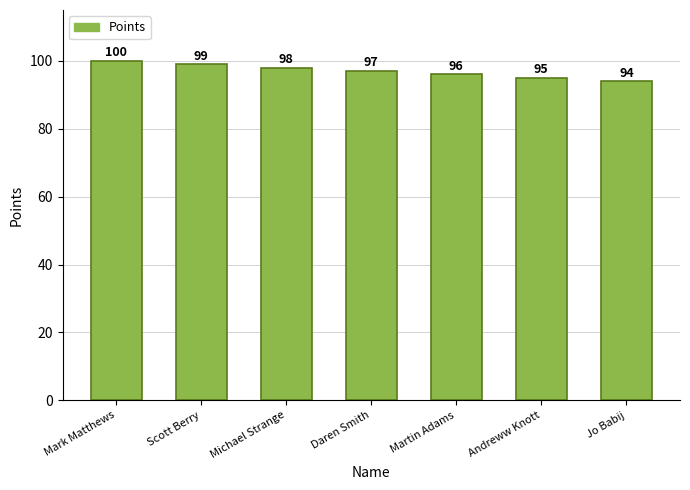

List the labels in order of value, smallest first.

Jo Babij, Andreww Knott, Martin Adams, Daren Smith, Michael Strange, Scott Berry, Mark Matthews